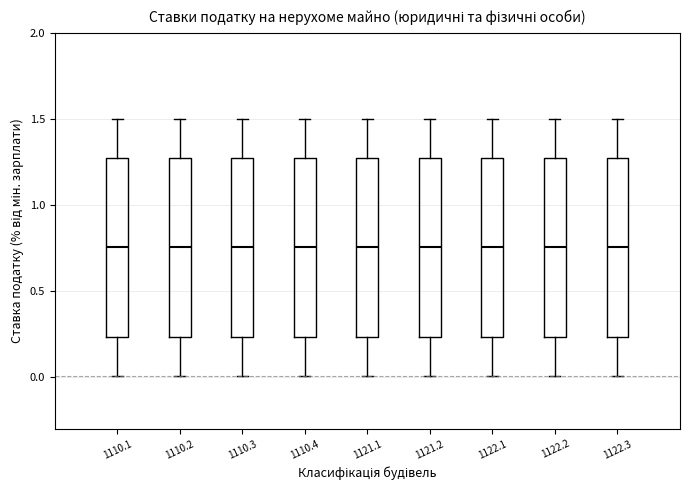

Where is the lower edge of the box at x = 1122.3 on the y-axis? The values are not printed on the chart, so give them approximately, as read against the axis.

0.25